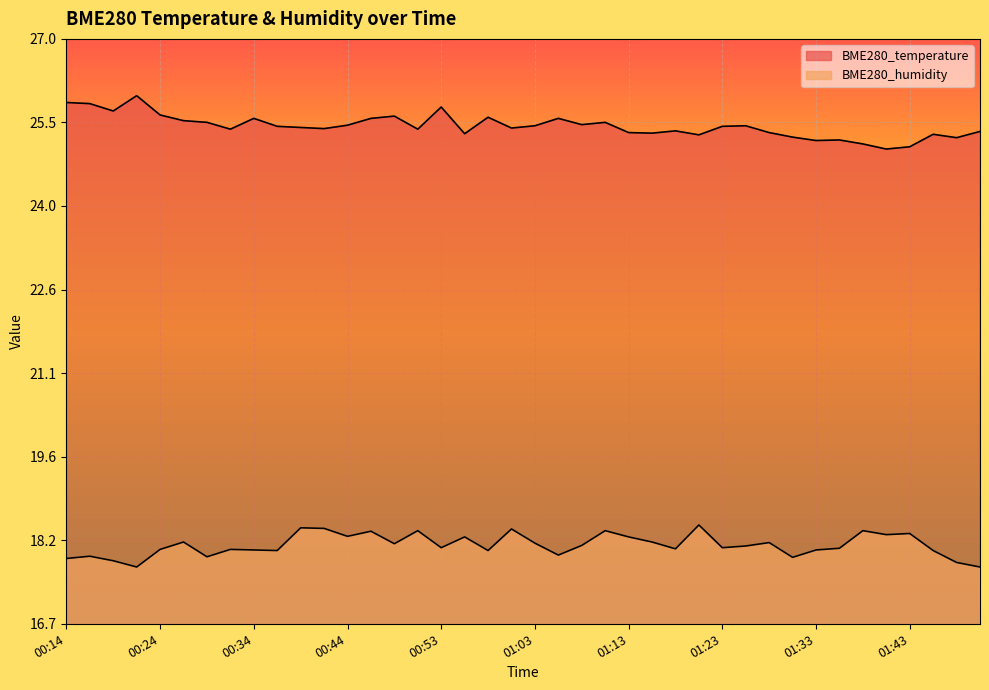

How many interior local peaks does the BME280_humidity series have?

13